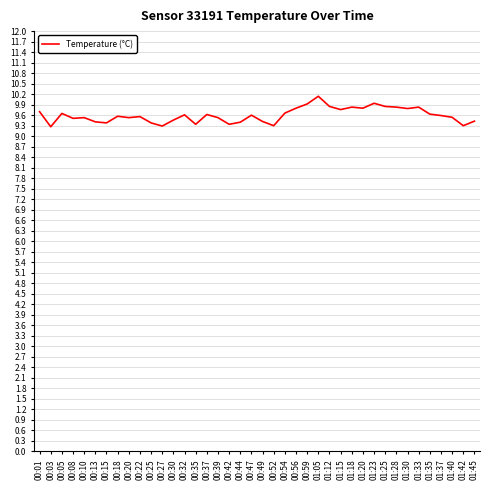

What is the minimum value shown in the chart?

9.3